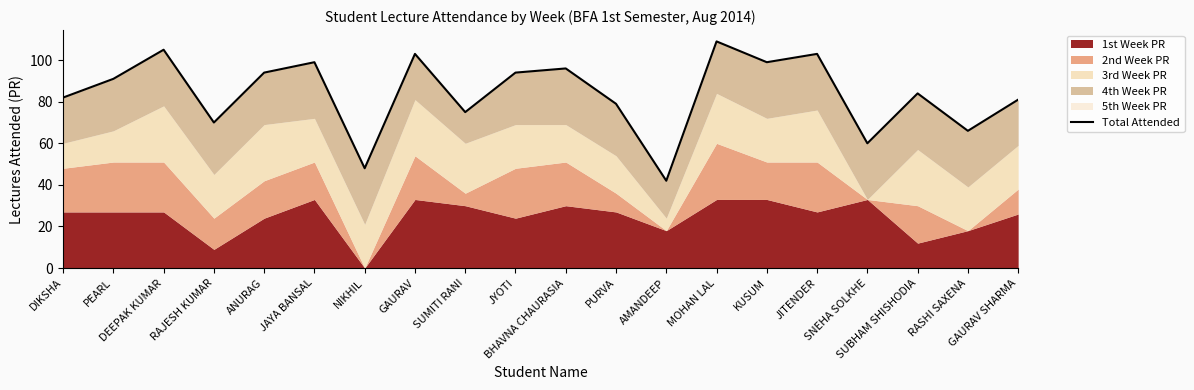

How many interior local valleys (lower than both neighbors) does the data have?

7